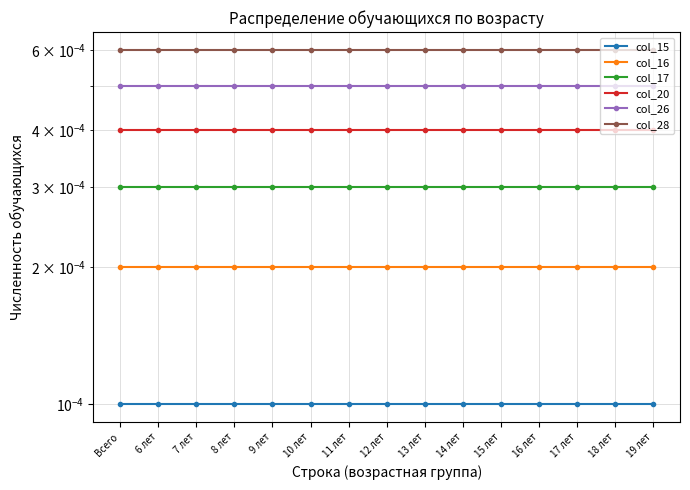

List the series in order of their peak value, lowest first.

col_15, col_16, col_17, col_20, col_26, col_28